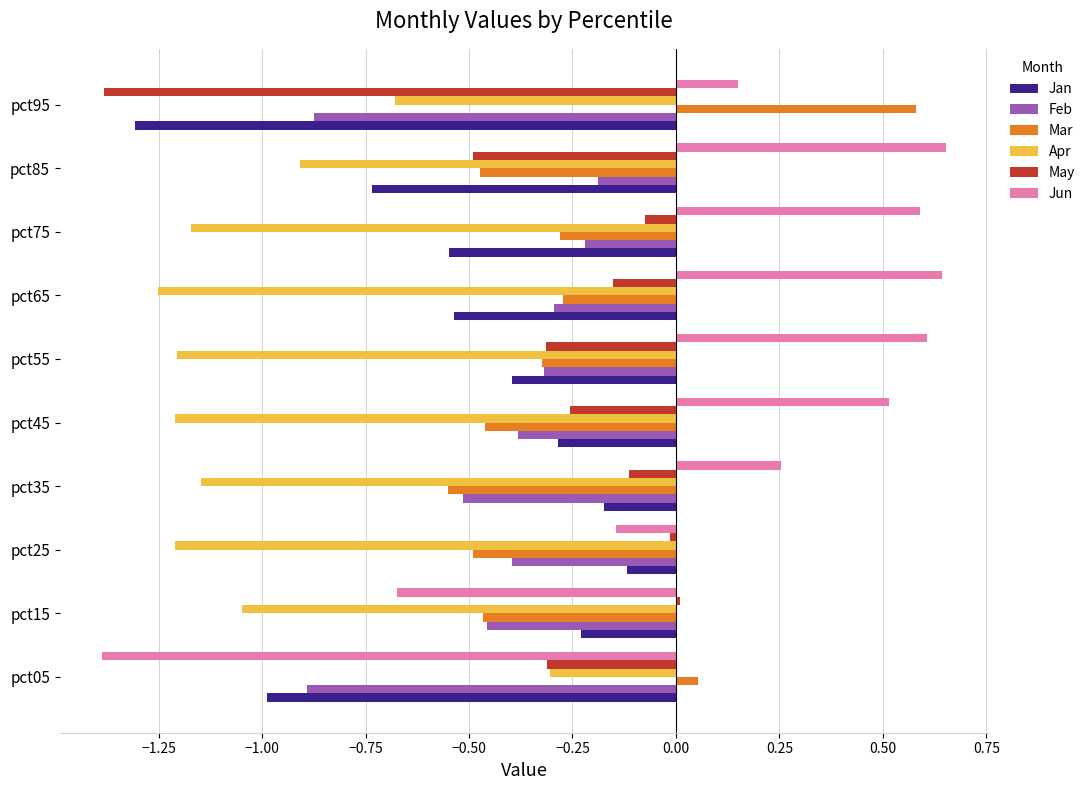

Which series has the largest total across all categories?

Jun